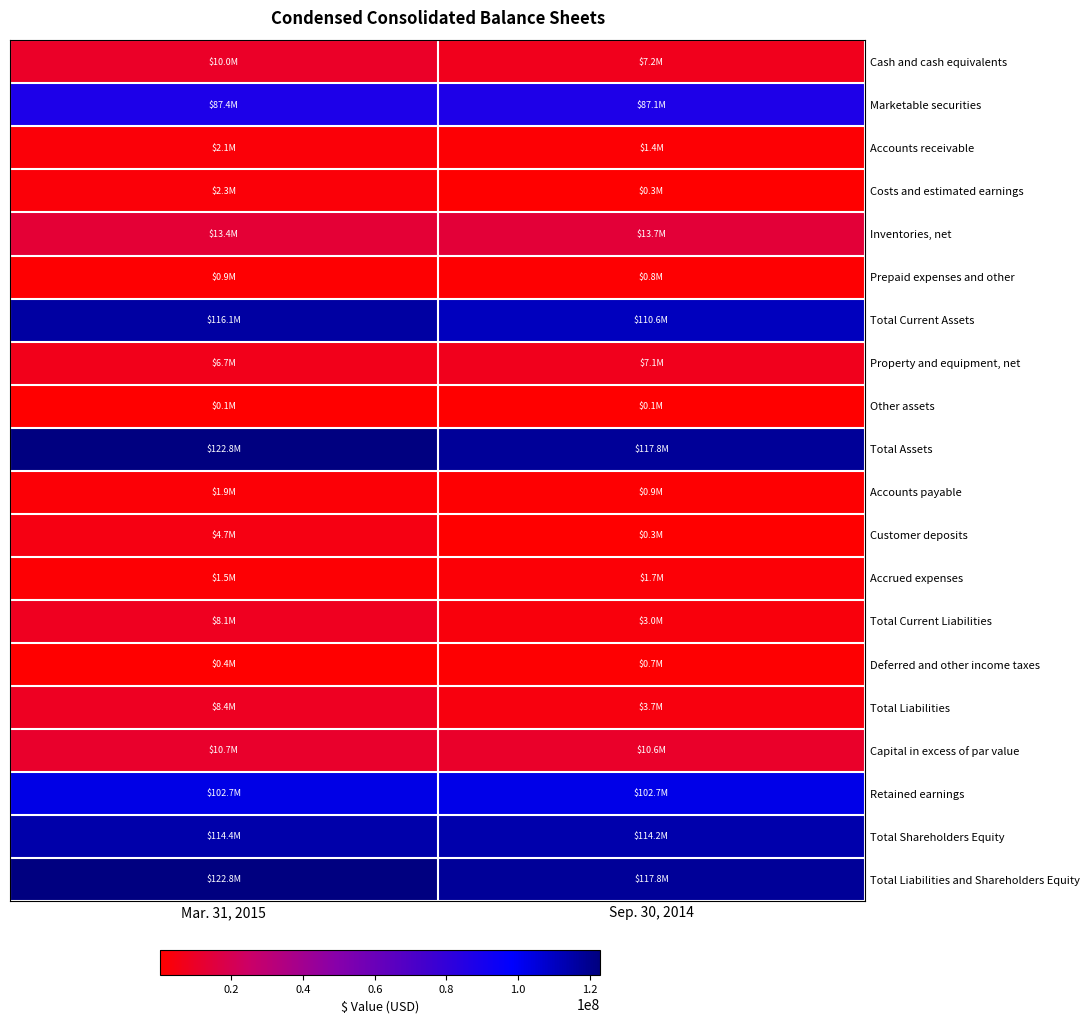

Reading left to right, list all the values displayed in this chart.

Cash and cash equivalents: Mar. 31, 2015=10010000	Sep. 30, 2014=7193000
Marketable securities: Mar. 31, 2015=87400000	Sep. 30, 2014=87112000
Accounts receivable: Mar. 31, 2015=2096000	Sep. 30, 2014=1448000
Costs and estimated earnings: Mar. 31, 2015=2344000	Sep. 30, 2014=344000
Inventories, net: Mar. 31, 2015=13351000	Sep. 30, 2014=13673000
Prepaid expenses and other: Mar. 31, 2015=896000	Sep. 30, 2014=849000
Total Current Assets: Mar. 31, 2015=116097000	Sep. 30, 2014=110619000
Property and equipment, net: Mar. 31, 2015=6673000	Sep. 30, 2014=7141000
Other assets: Mar. 31, 2015=63000	Sep. 30, 2014=68000
Total Assets: Mar. 31, 2015=122833000	Sep. 30, 2014=117828000
Accounts payable: Mar. 31, 2015=1934000	Sep. 30, 2014=947000
Customer deposits: Mar. 31, 2015=4659000	Sep. 30, 2014=324000
Accrued expenses: Mar. 31, 2015=1459000	Sep. 30, 2014=1689000
Total Current Liabilities: Mar. 31, 2015=8052000	Sep. 30, 2014=2960000
Deferred and other income taxes: Mar. 31, 2015=390000	Sep. 30, 2014=693000
Total Liabilities: Mar. 31, 2015=8442000	Sep. 30, 2014=3653000
Capital in excess of par value: Mar. 31, 2015=10693000	Sep. 30, 2014=10566000
Retained earnings: Mar. 31, 2015=102746000	Sep. 30, 2014=102657000
Total Shareholders Equity: Mar. 31, 2015=114391000	Sep. 30, 2014=114175000
Total Liabilities and Shareholders Equity: Mar. 31, 2015=122833000	Sep. 30, 2014=117828000